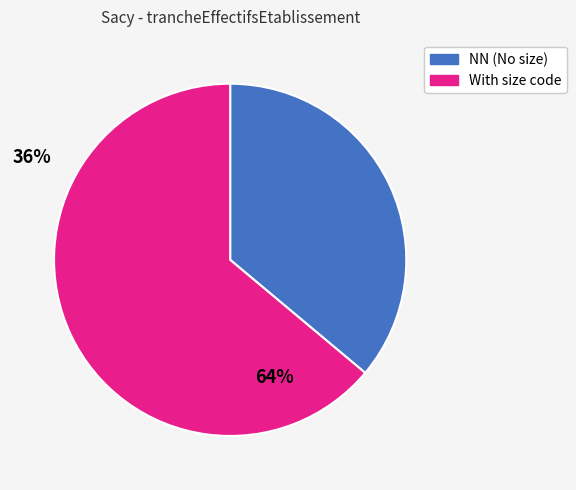

Is there a majority slice in this chart?

Yes